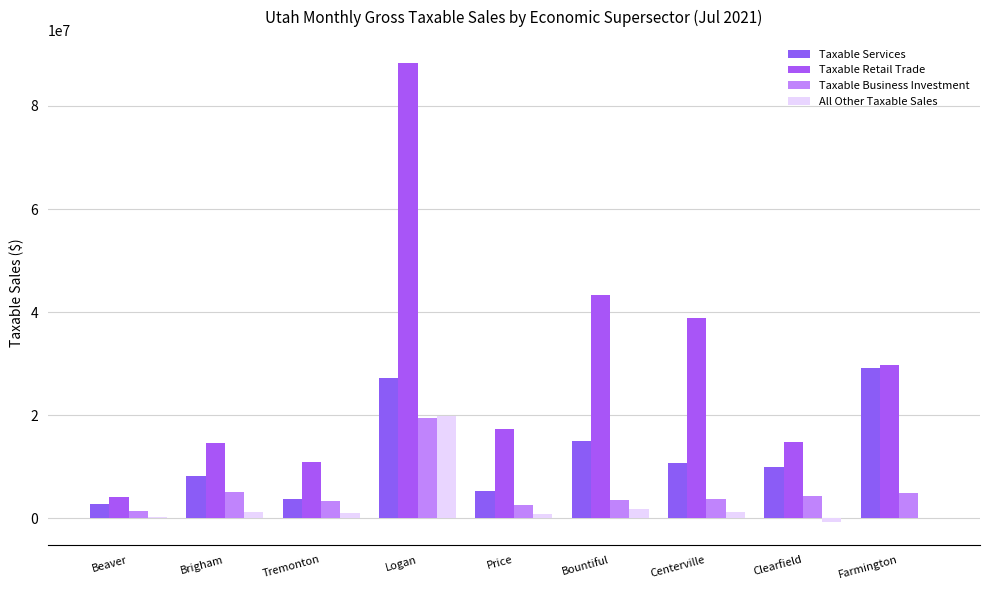

What is the value of the Taxable Services bar at the 6th from the left?

14989137